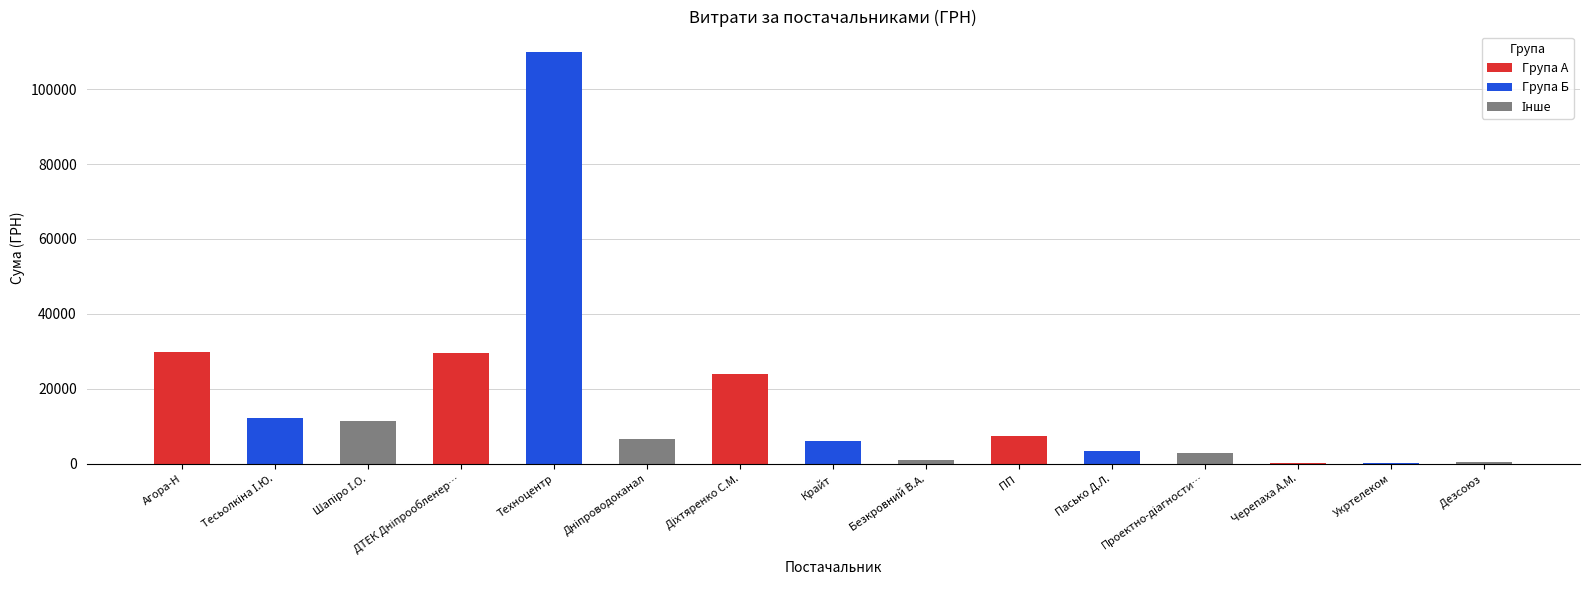

What is the maximum value shown in the chart?

109857.0